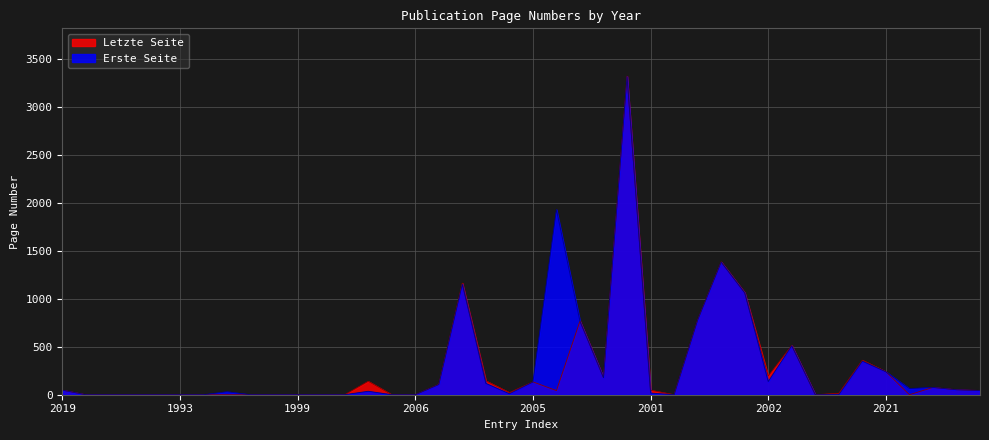

Count the number of data series in this chart.

2